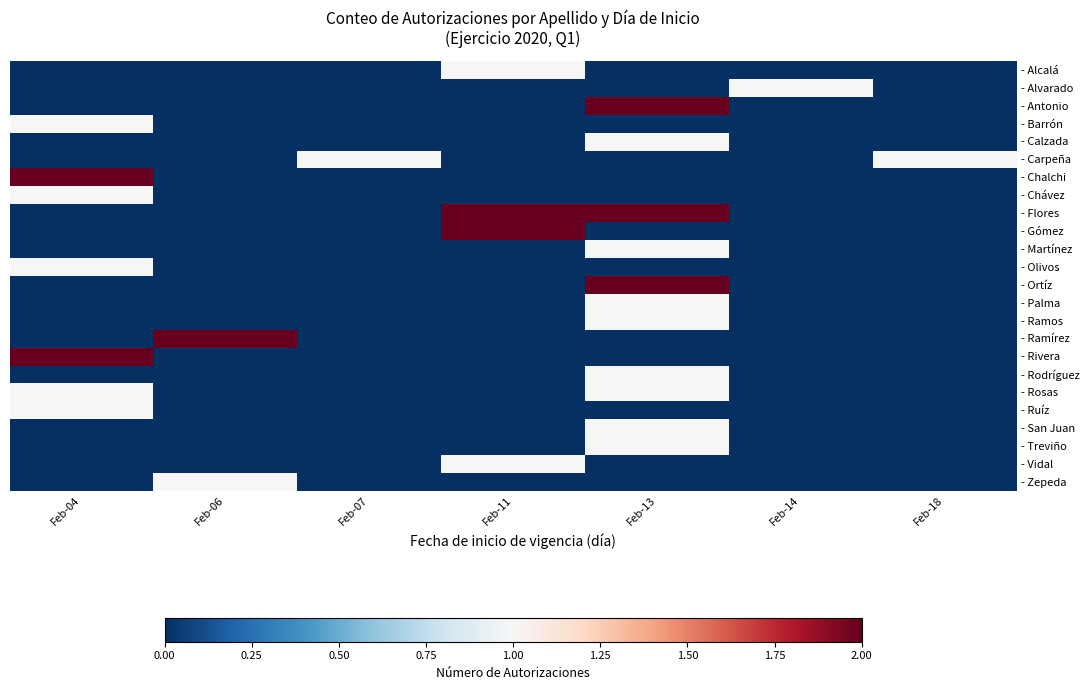

Count the number of categories in the chart.

7